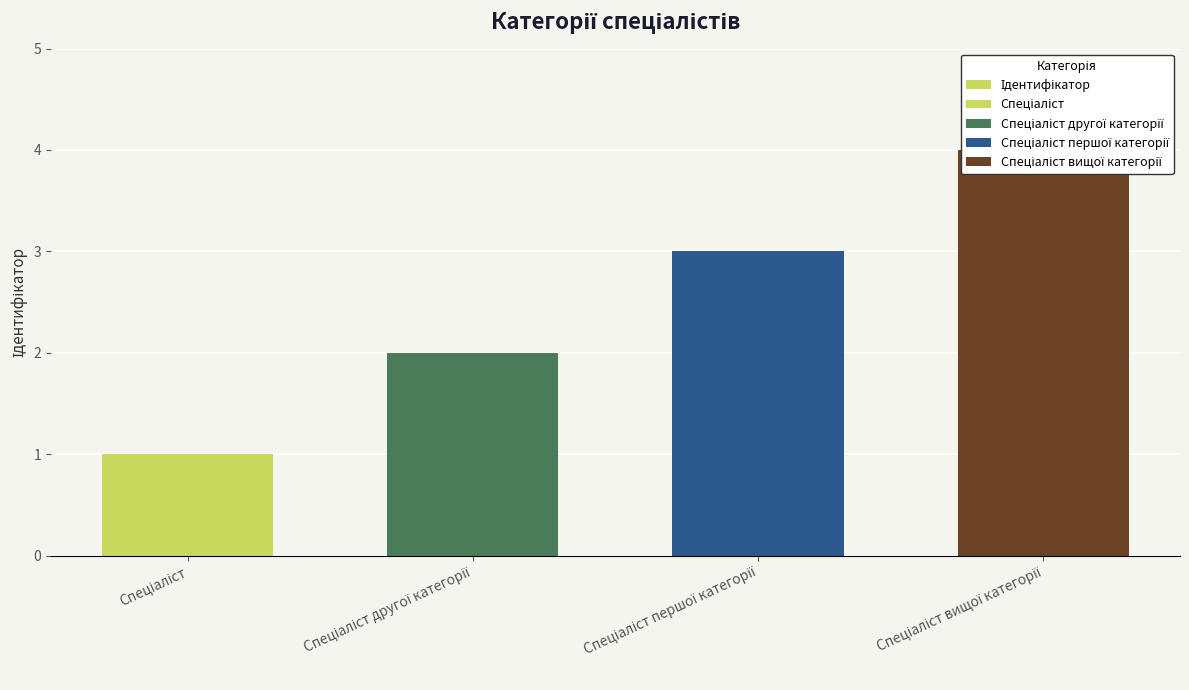

Count the values in the range 2 to 4.

3